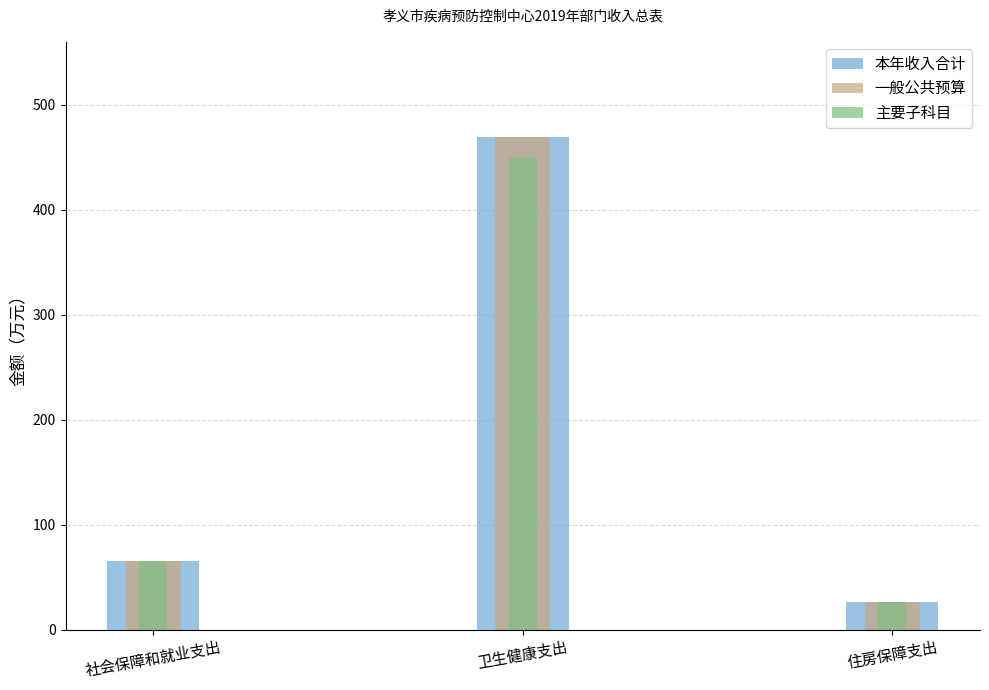

How many distinct data groups are displayed?

3